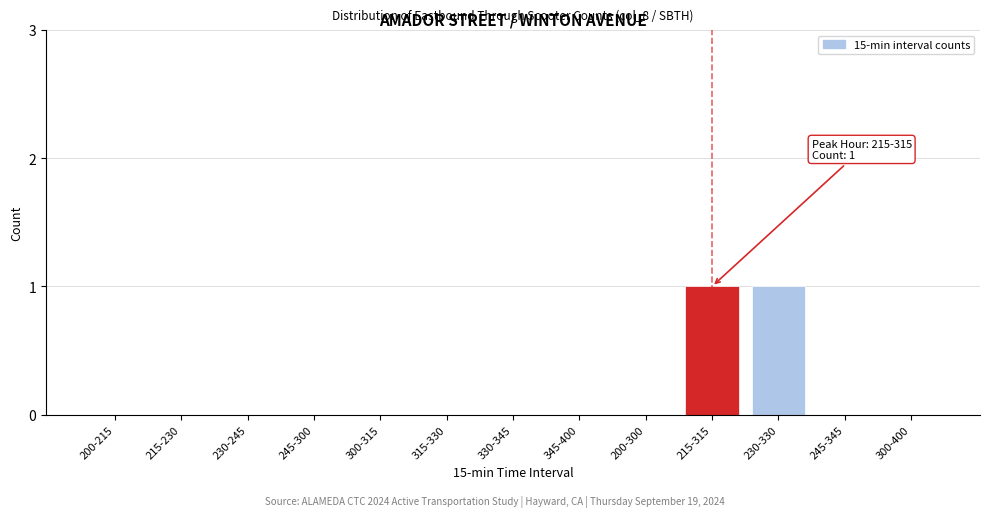

Reading right to left, transcribe all the data shown in this chart.

300-400=0	245-345=0	230-330=1	215-315=1	200-300=0	345-400=0	330-345=0	315-330=0	300-315=0	245-300=0	230-245=0	215-230=0	200-215=0